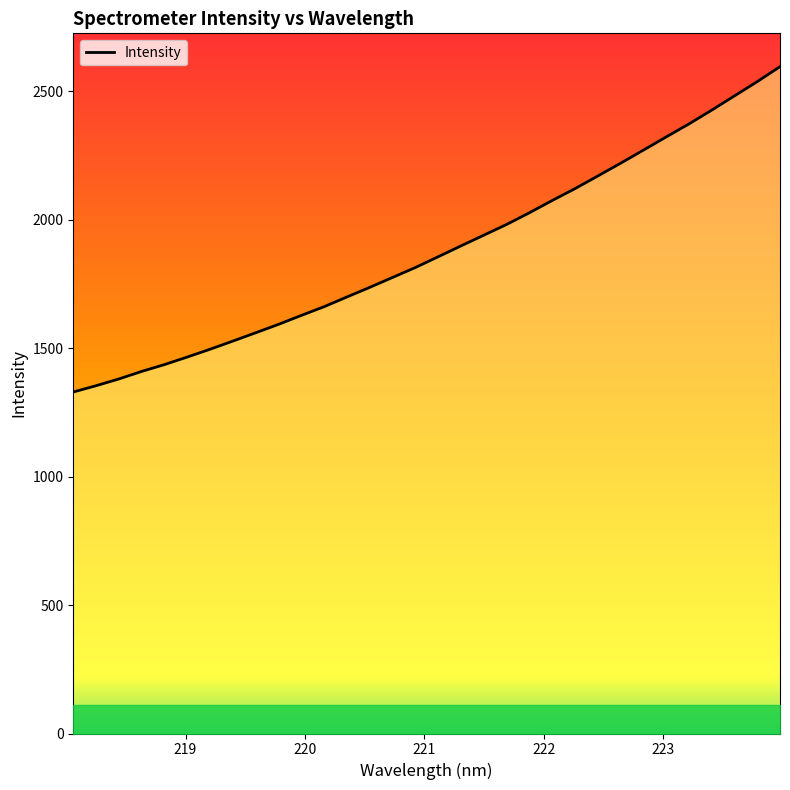

What is the difference between the maximum and minimum values?

1266.2